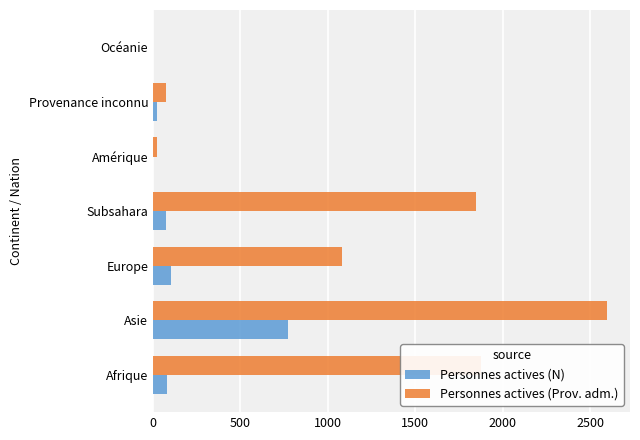

What is the sum of the Personnes actives (Prov. adm.) values at Subsahara and Europe?

2927